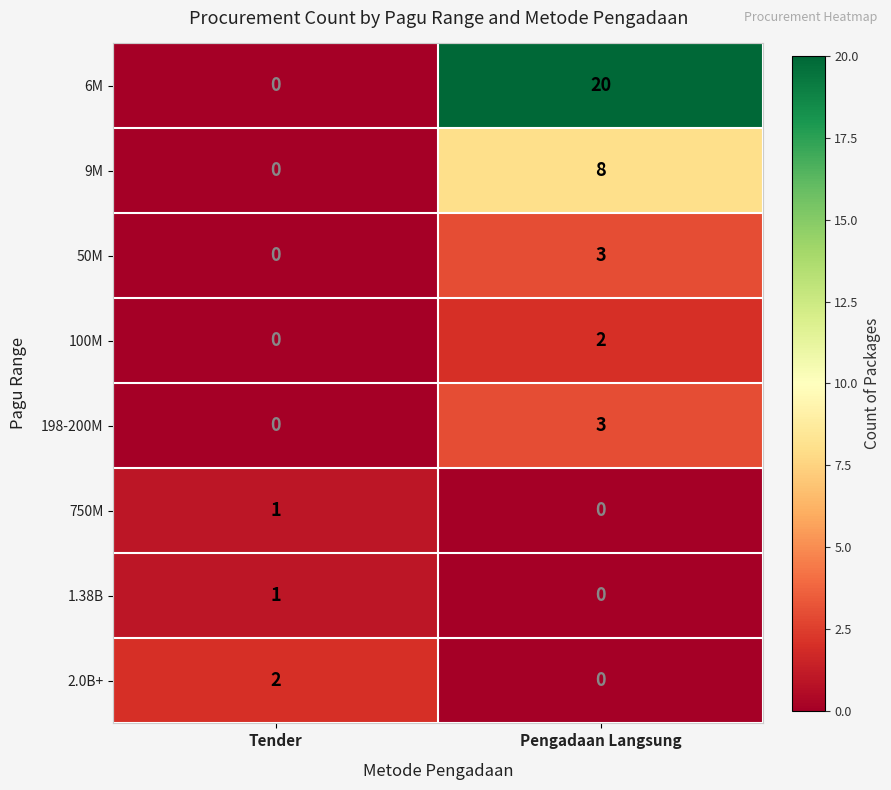

Reading left to right, what are all the values shown in this chart?

6M: 0	20
9M: 0	8
50M: 0	3
100M: 0	2
198-200M: 0	3
750M: 1	0
1.38B: 1	0
2.0B+: 2	0